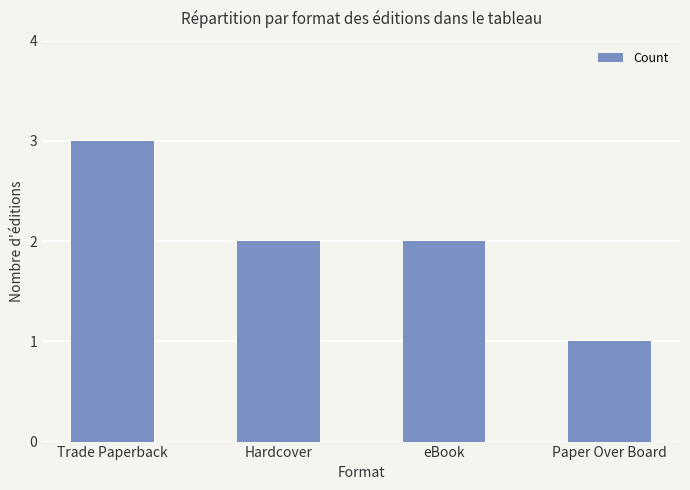

Between eBook and Trade Paperback, which is larger?

Trade Paperback